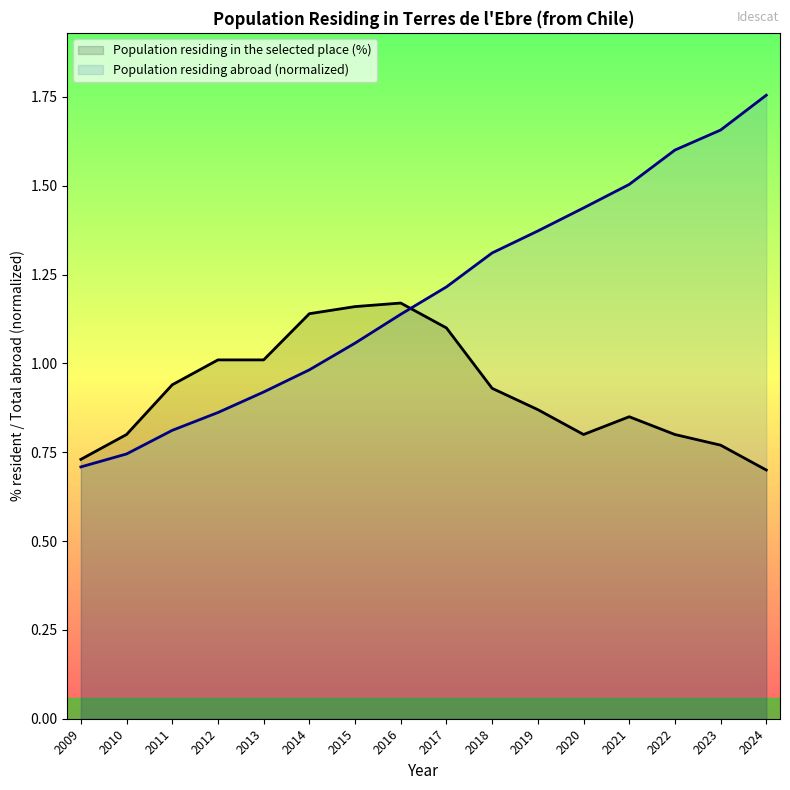

What is the greatest value displayed?

1.8